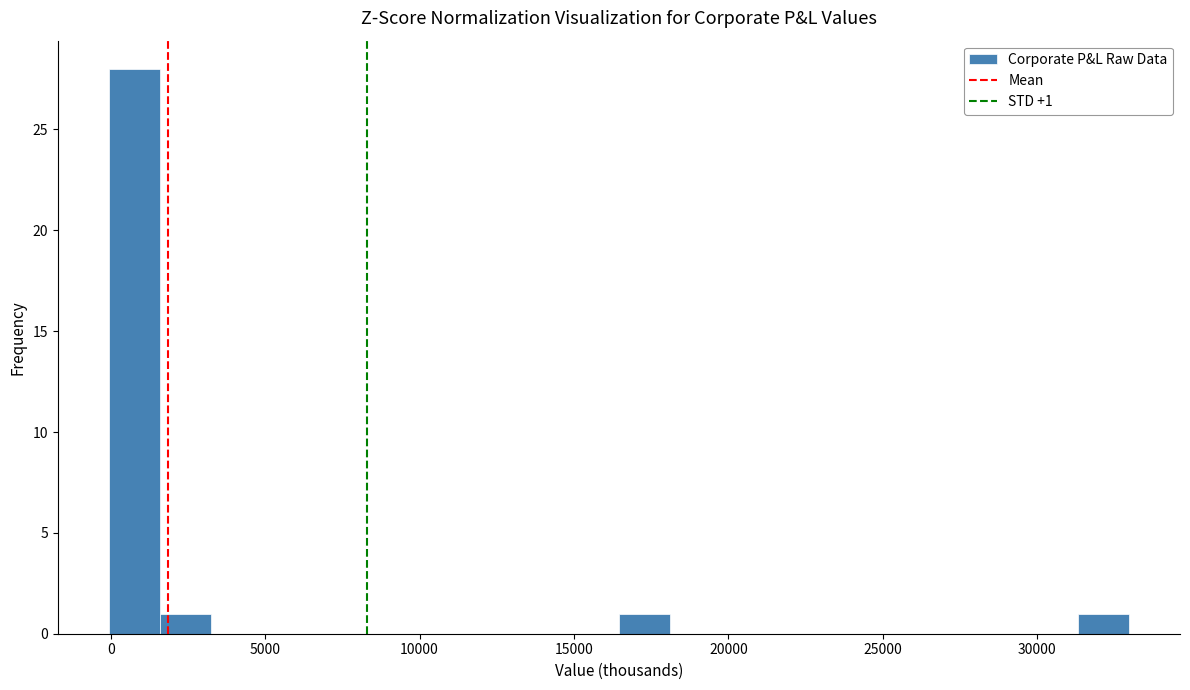

Read against the x-axis, roughly where is the centre of the tallest bar?

1000